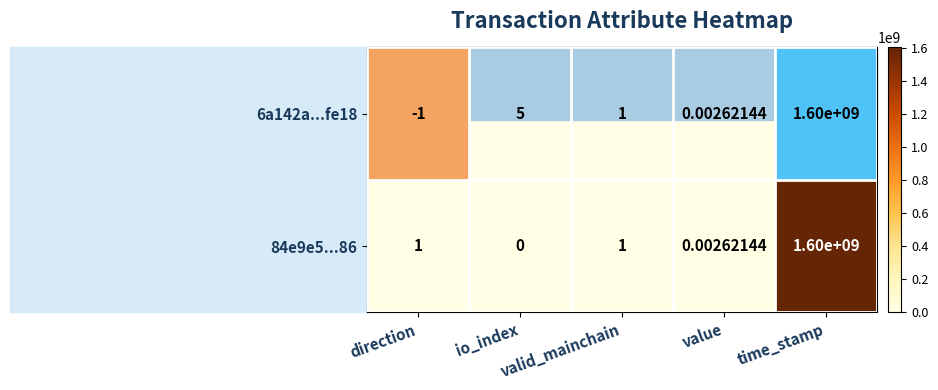

Which series has the largest total across all categories?

6a142a...fe18